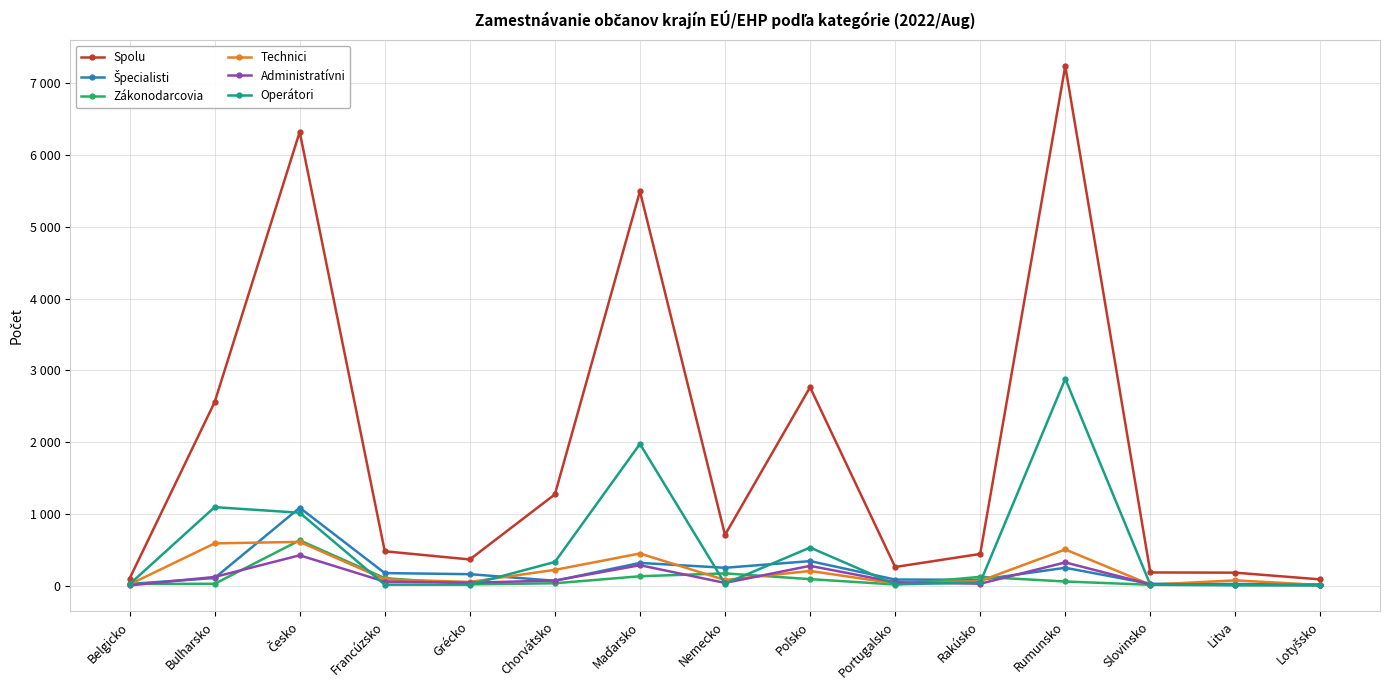

What is the difference between the Operátori values at Slovinsko and Nemecko?

15